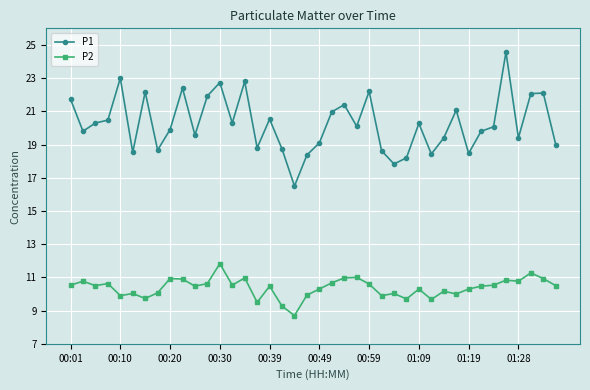

At how many categories does at least one series exceed 11?

40